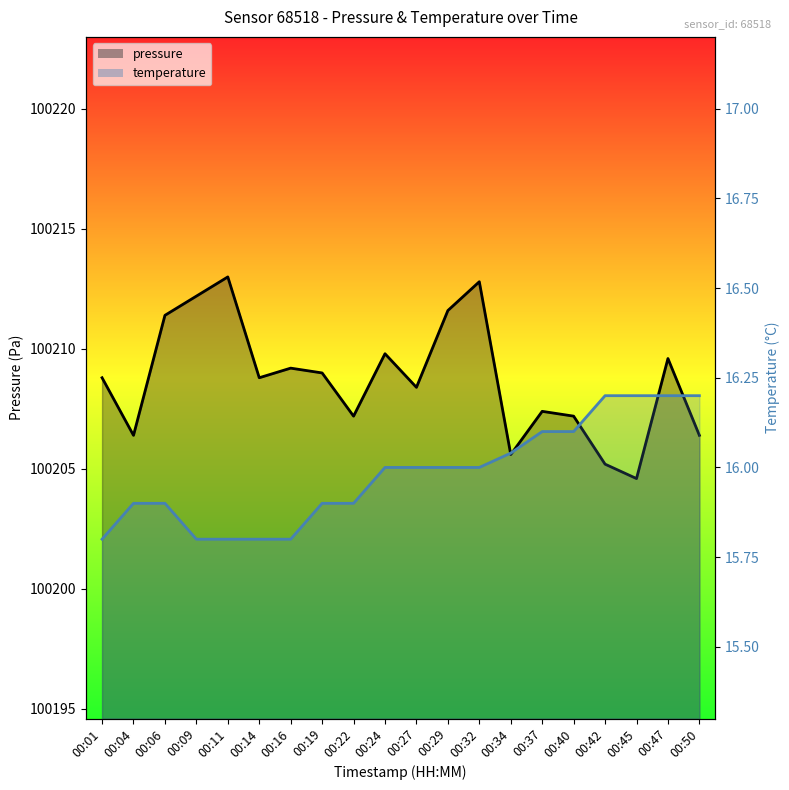

True or false: temperature and pressure cross at least once.

False